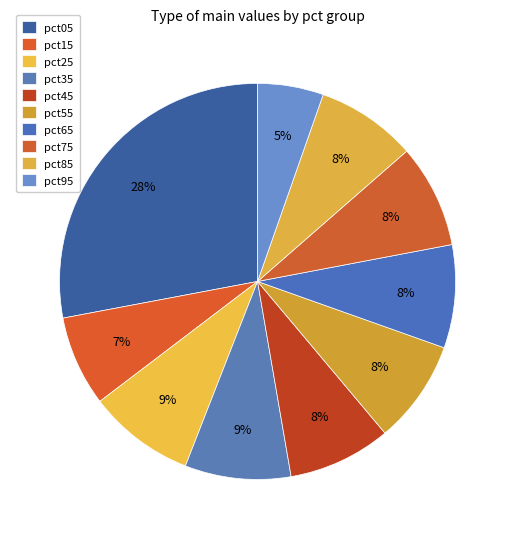

How many segments does this pie chart have?

10